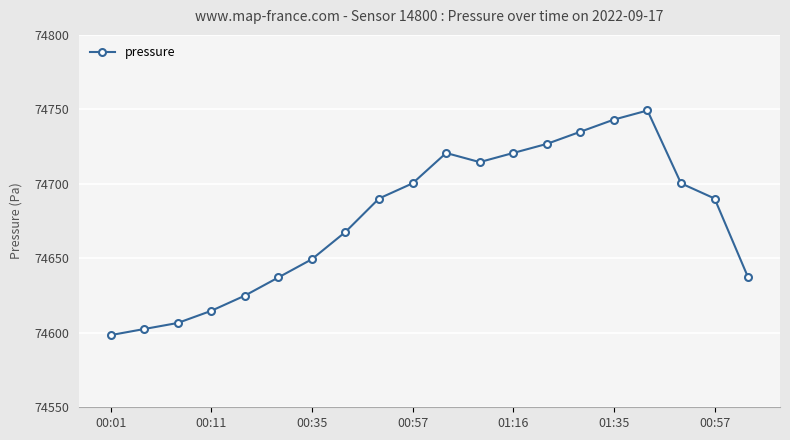

True or false: there are more than 1 points higher than both neighbors.

True